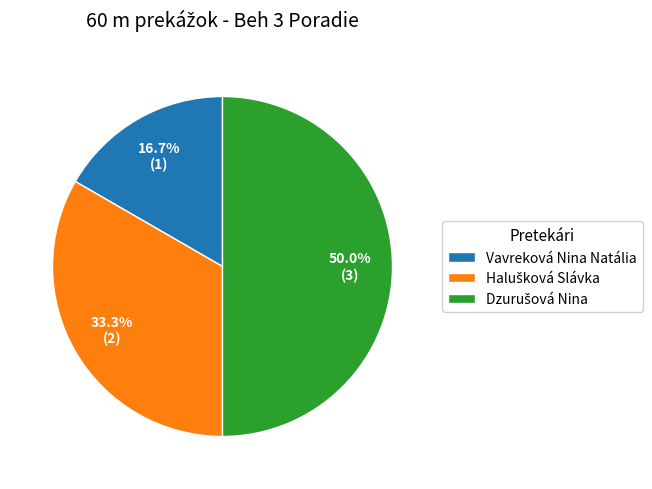

What portion of the pie excludes Vavreková Nina Natália?

83.3%